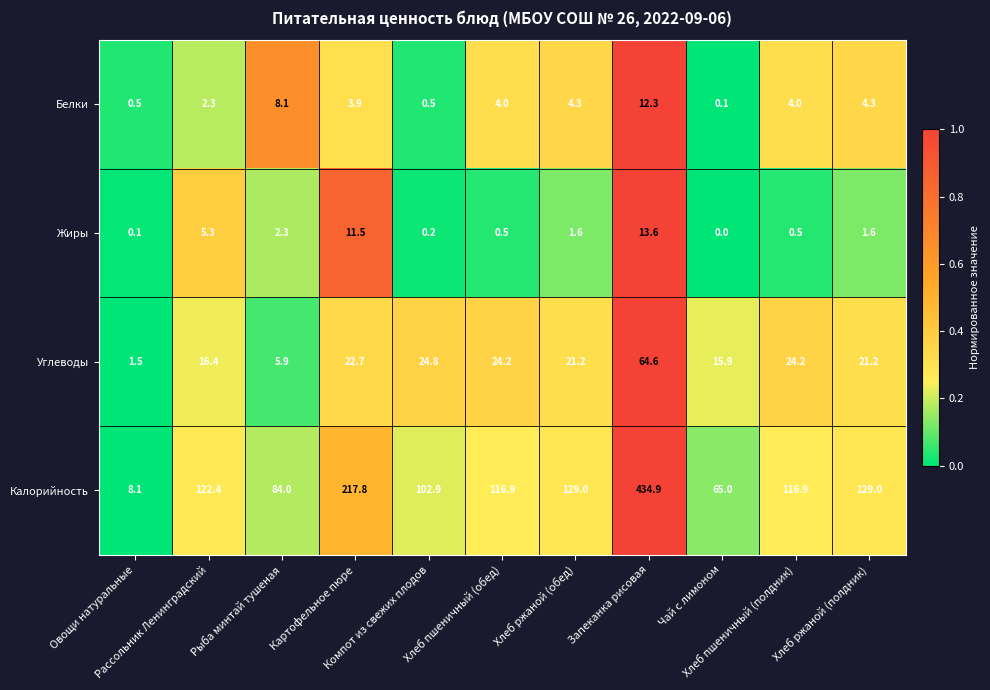

At how many categories does at least one series exceed 0?

11